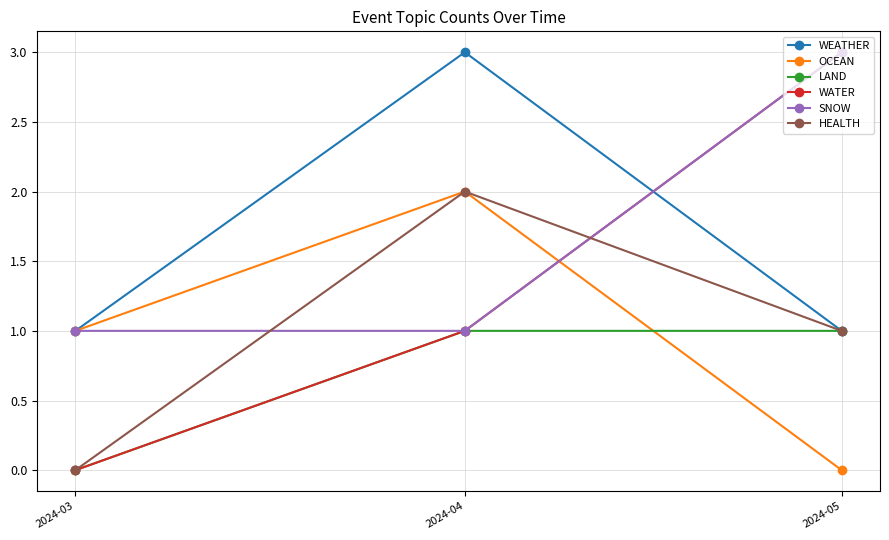

Is it true that WATER equals 3 at 2024-05?

True